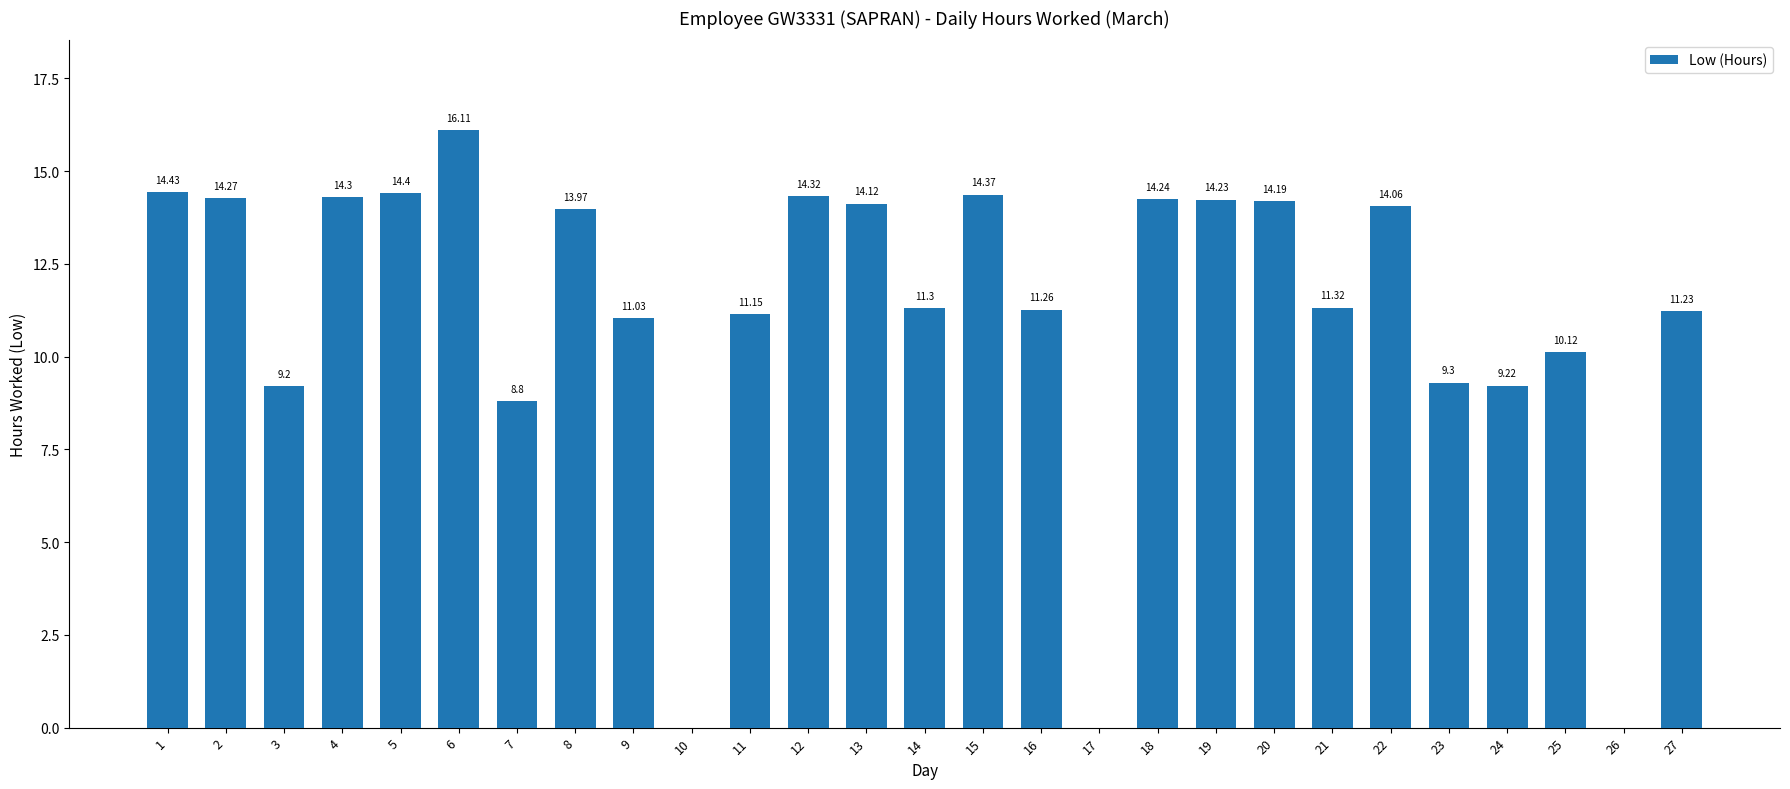

What is the sum of the values at 10 and 5?

14.4